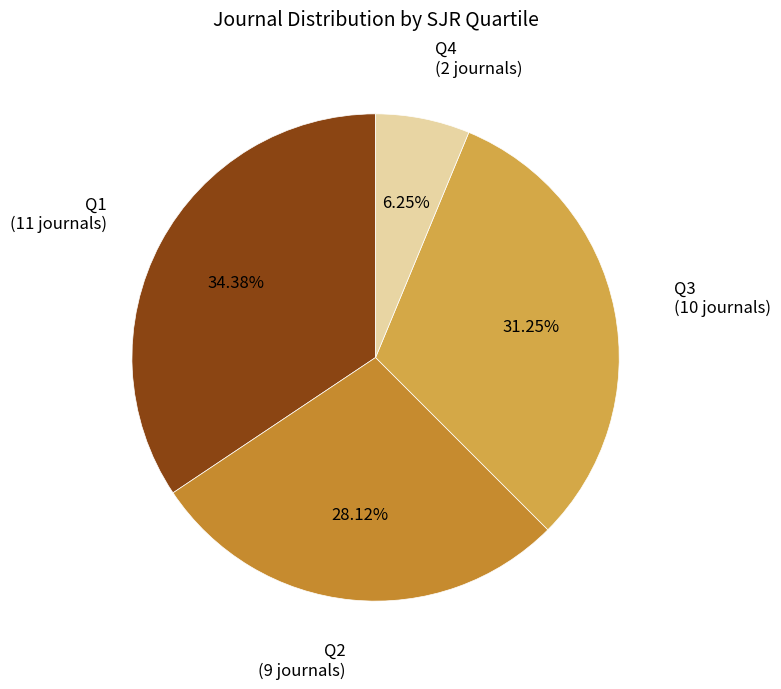

To the nearest percent, what is the difference between the largest and smallest slice percentages?

28%